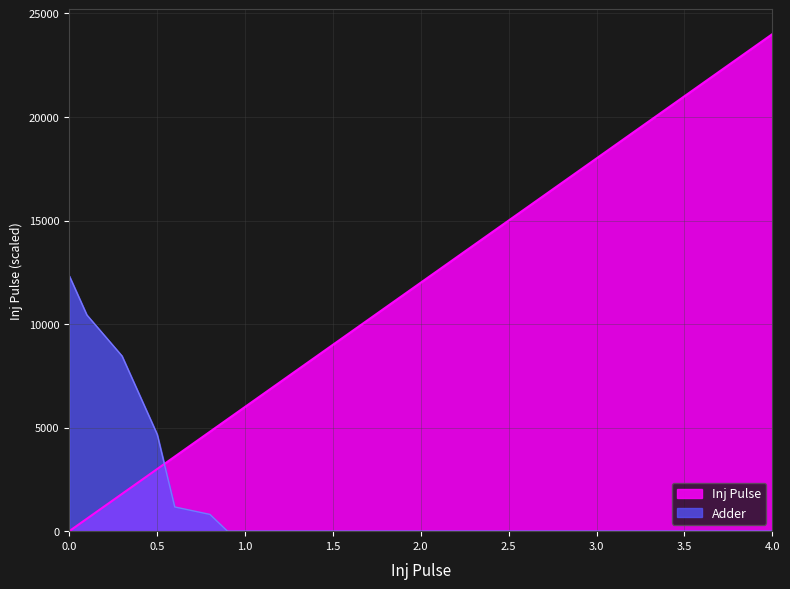

Is the value of Inj Pulse at 4.0 greater than the value of Adder at 0.6?

Yes